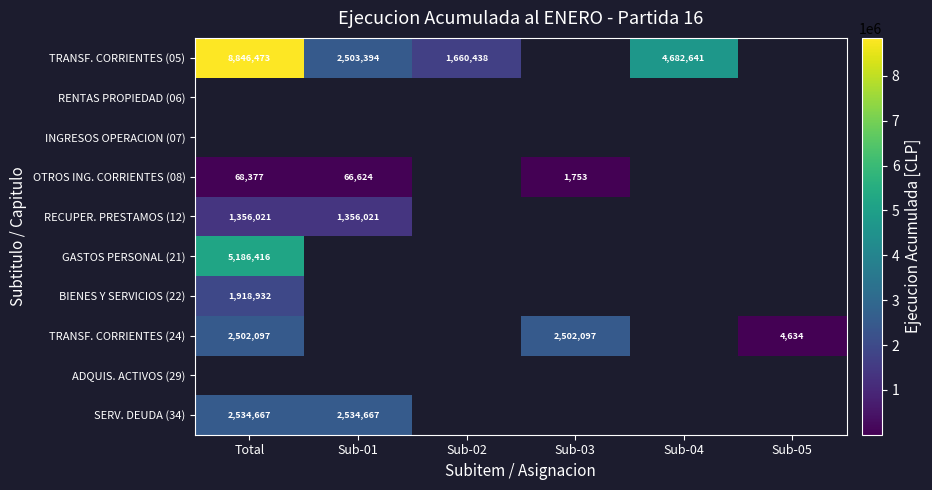

Which has a higher value, Total or Sub-02?

Total